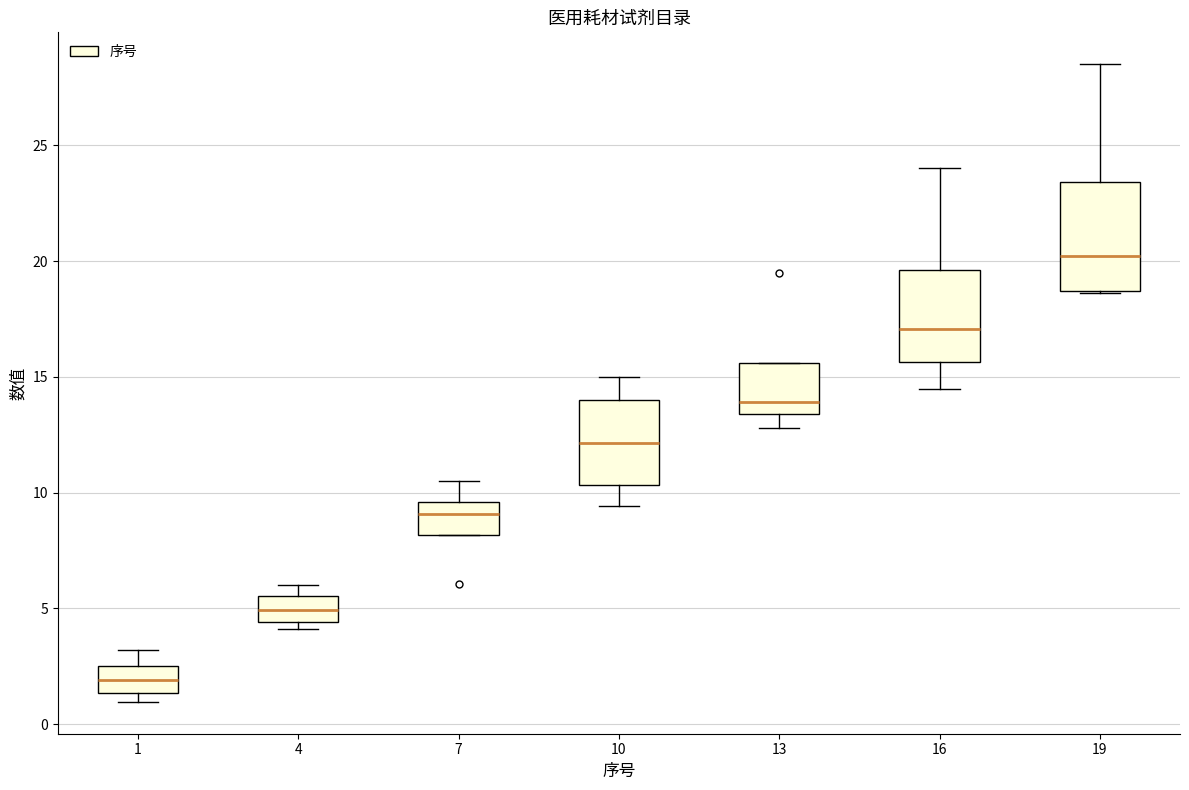

Reading left to right, transcribe this box plot: for each box, give where its median line is, the range the box spans, and where its two whiskers end, as read against the y-axis. The values are not printed on the chart, so give them approximately, as read against the axis.

1: median 2.0, box 1.5 to 2.5, whiskers 1.0 to 3.0
4: median 5.0, box 4.5 to 5.5, whiskers 4.0 to 6.0
7: median 9.0, box 8.0 to 9.5, whiskers 8.0 to 10.5
10: median 12.0, box 10.5 to 14.0, whiskers 9.5 to 15.0
13: median 14.0, box 13.5 to 15.5, whiskers 13.0 to 15.5
16: median 17.0, box 15.5 to 19.5, whiskers 14.5 to 24.0
19: median 20.0, box 18.5 to 23.5, whiskers 18.5 to 28.5